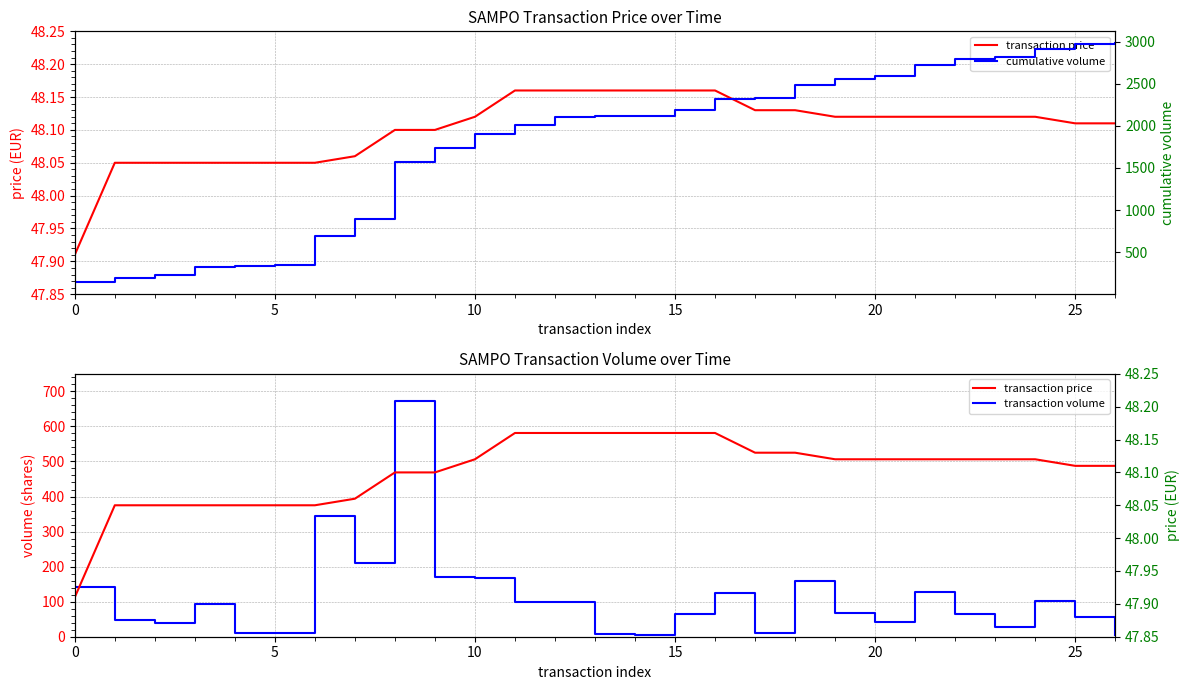

Between 11 and 15, which series saw the biggest shift?

cumulative volume